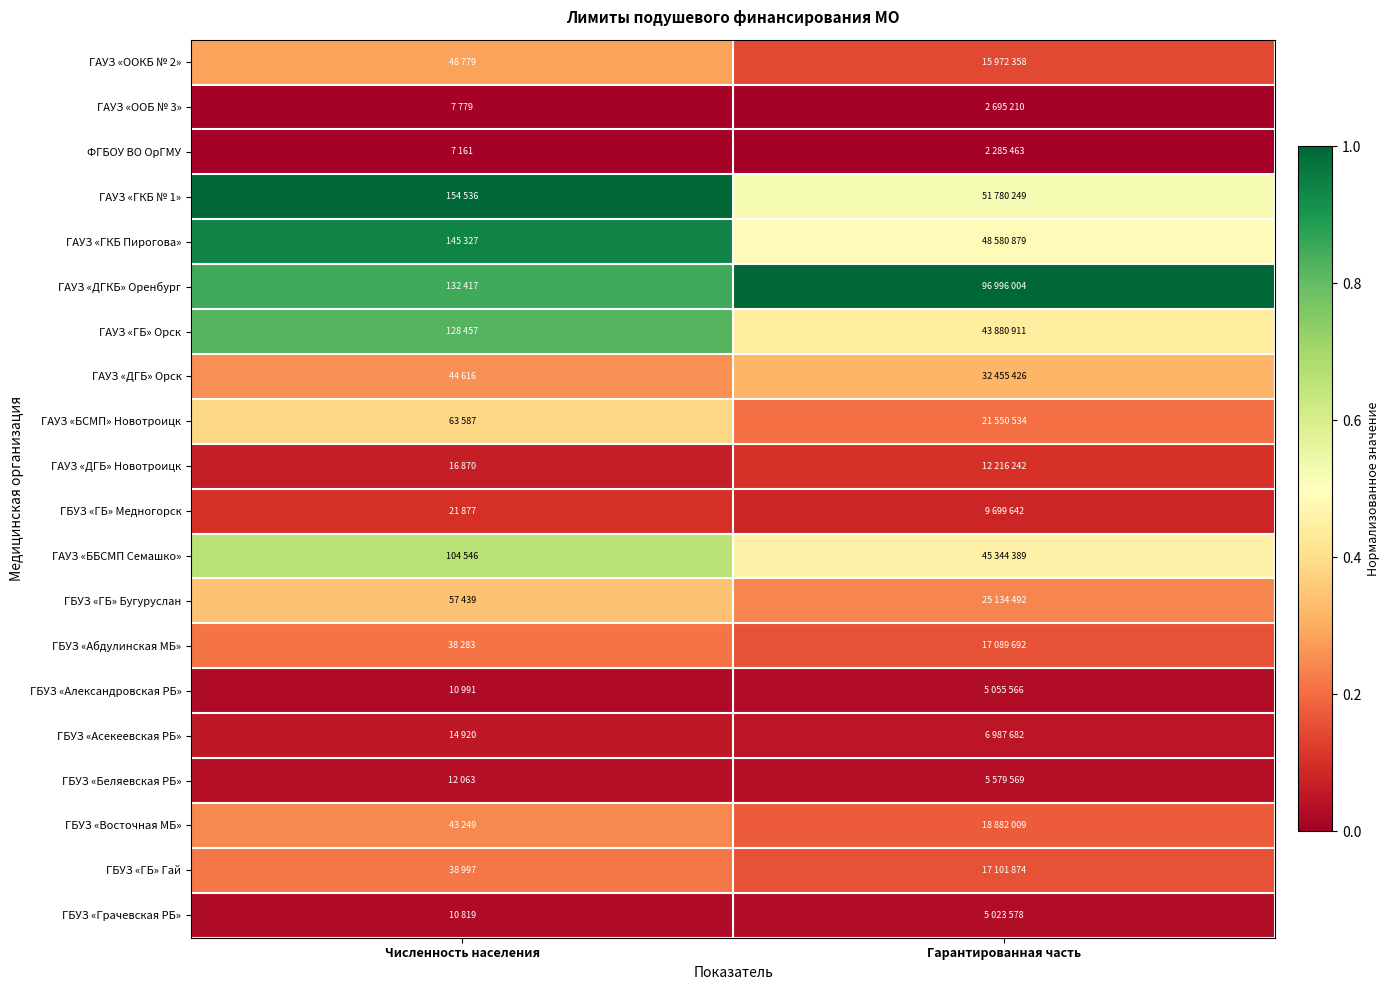

What is the total value across all series at Гарантированная часть?

4.6